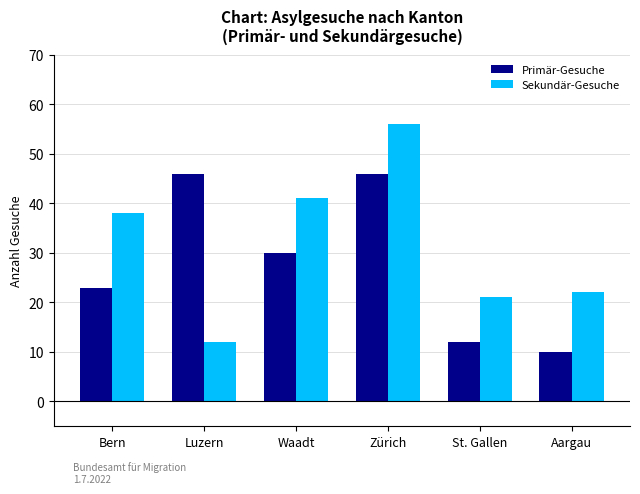

True or false: Sekundär-Gesuche has a value of 21 at St. Gallen.

True